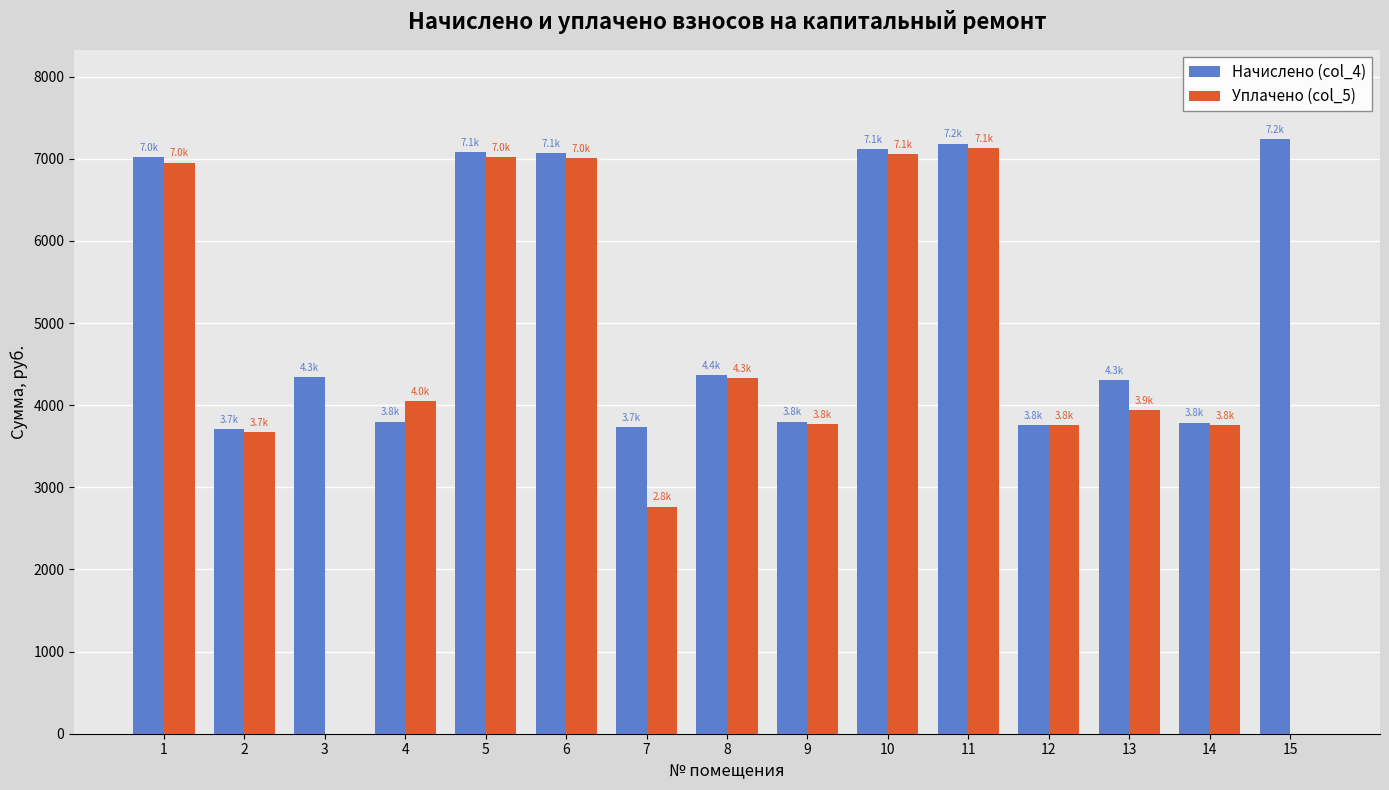

The Уплачено (col_5) series shows 5657.5 at 9. True or false?

False